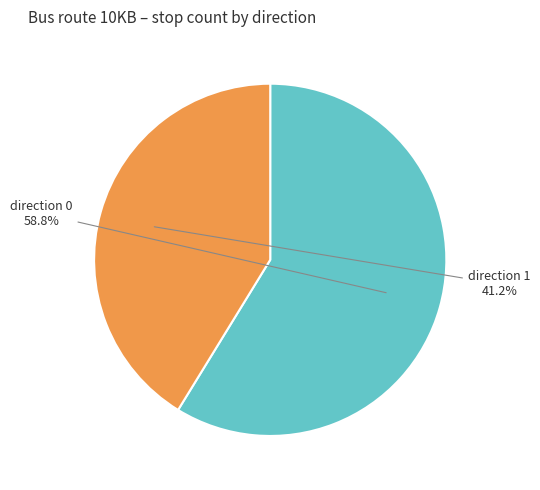

Rank the categories by value from highest to lowest.

direction 0, direction 1